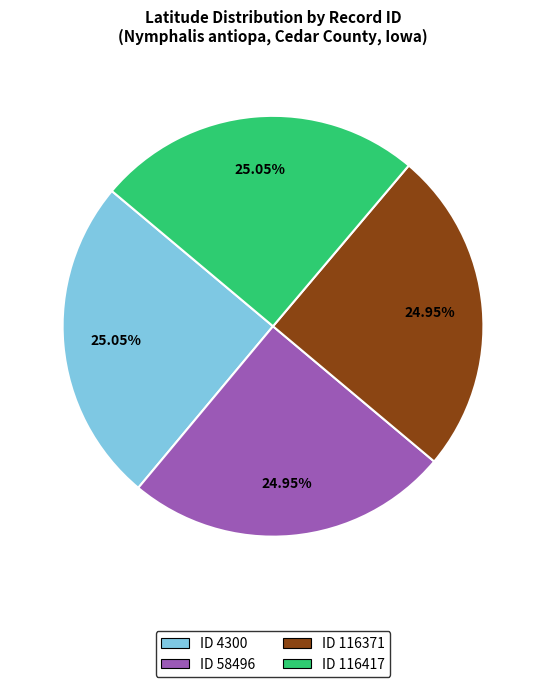

Is there any slice that represents more than half of the pie?

No